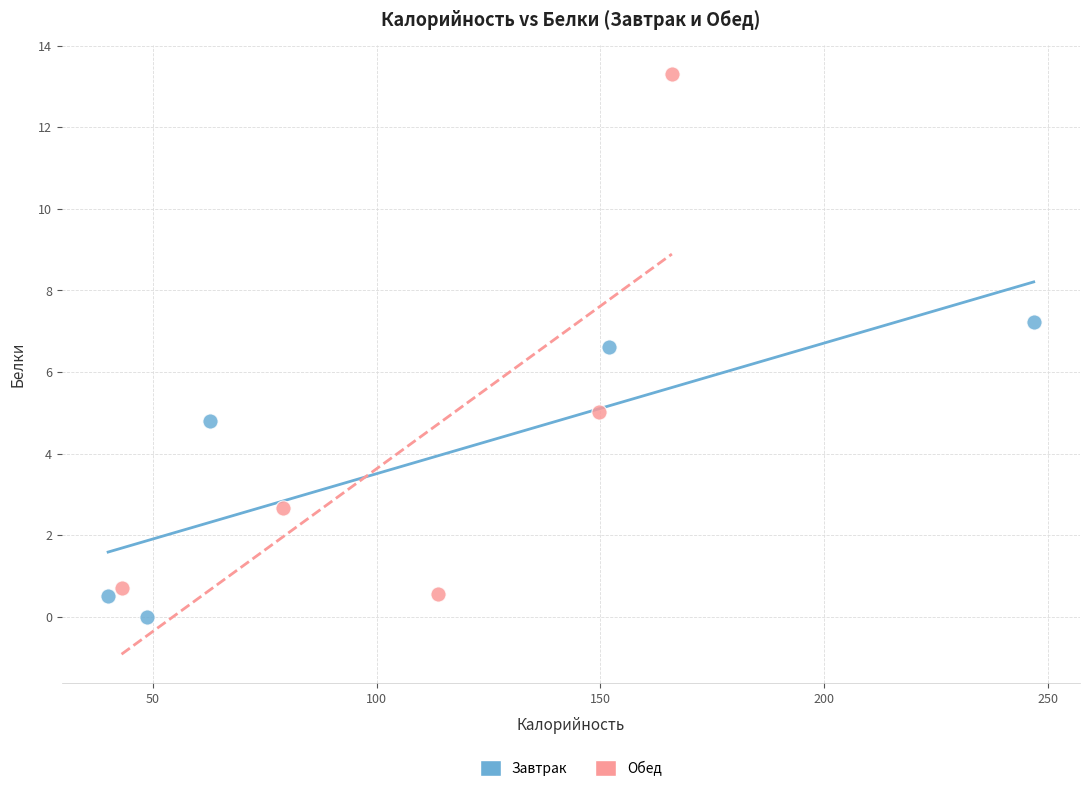

Which series reaches the maximum Y coordinate?

Обед